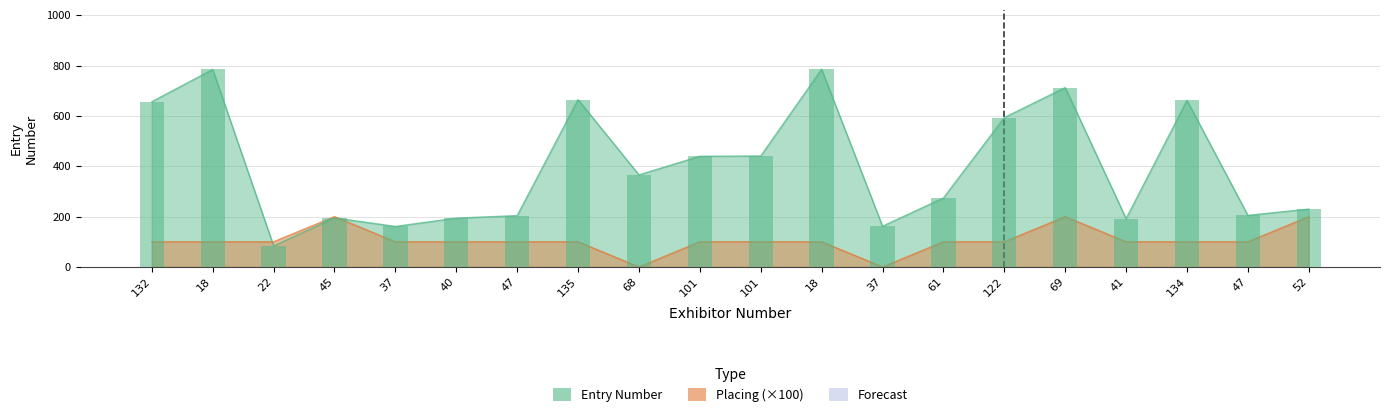

Reading right to left, extract all data points from this chart.

Entry Number: 52=230	47=205	134=662	41=192	69=713	122=594	61=274	37=162	18=786	101=441	101=440	68=366	135=665	47=204	40=194	37=161	45=195	22=84	18=785	132=657
Placing: 52=200	47=100	134=100	41=100	69=200	122=100	61=100	37=0	18=100	101=100	101=100	68=0	135=100	47=100	40=100	37=100	45=200	22=100	18=100	132=100